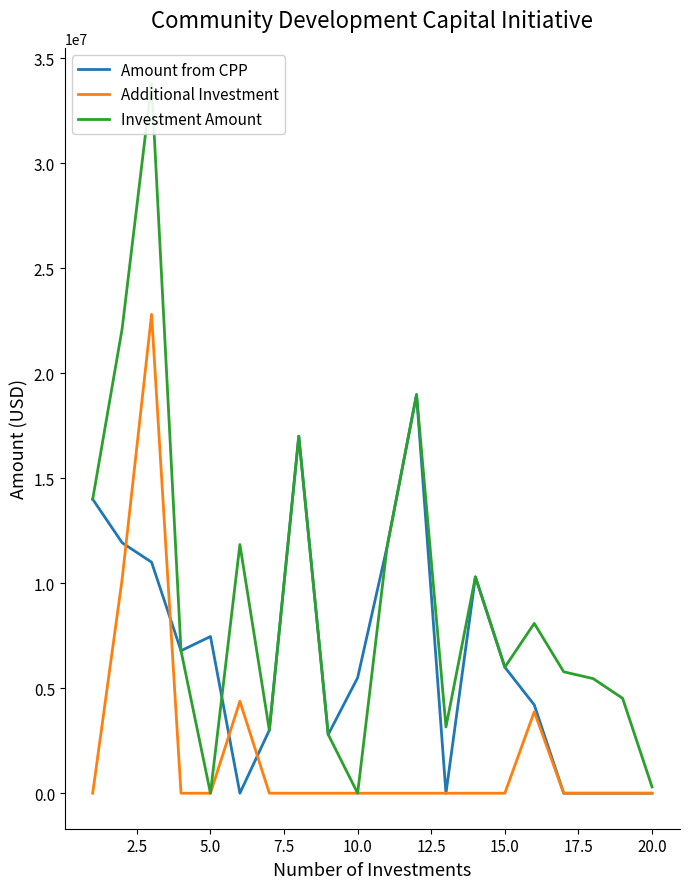

What are all the series names shown in the legend?

Amount from CPP, Additional Investment, Investment Amount